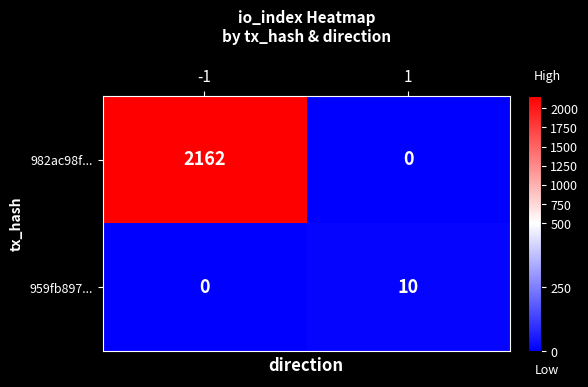

Reading right to left, list all the values displayed in this chart.

982ac98f...: 0	2162
959fb897...: 10	0